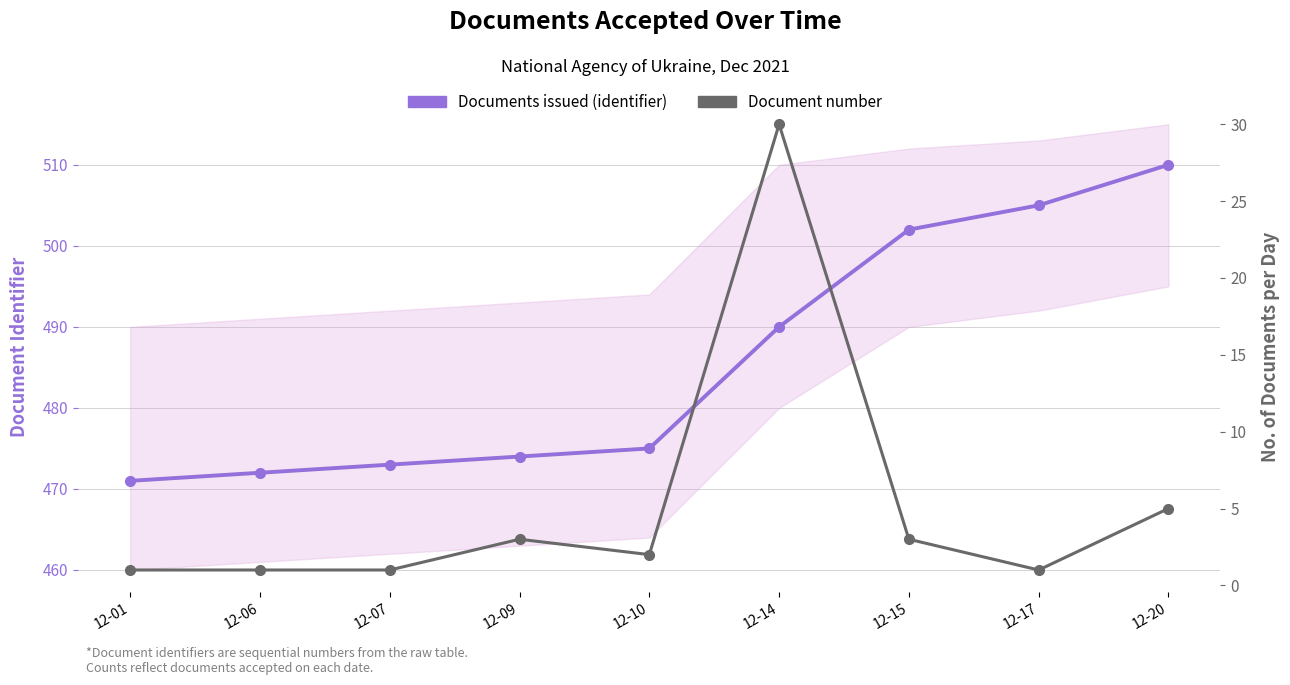

What is the total value across all series at 12-14?

520